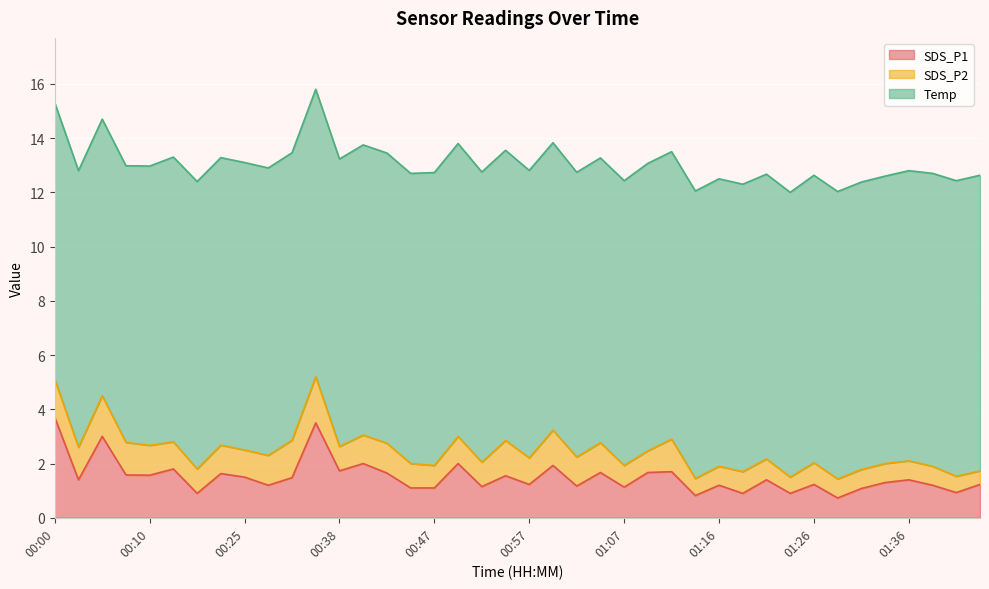

Which category has the highest value in the SDS_P2 series?

00:35